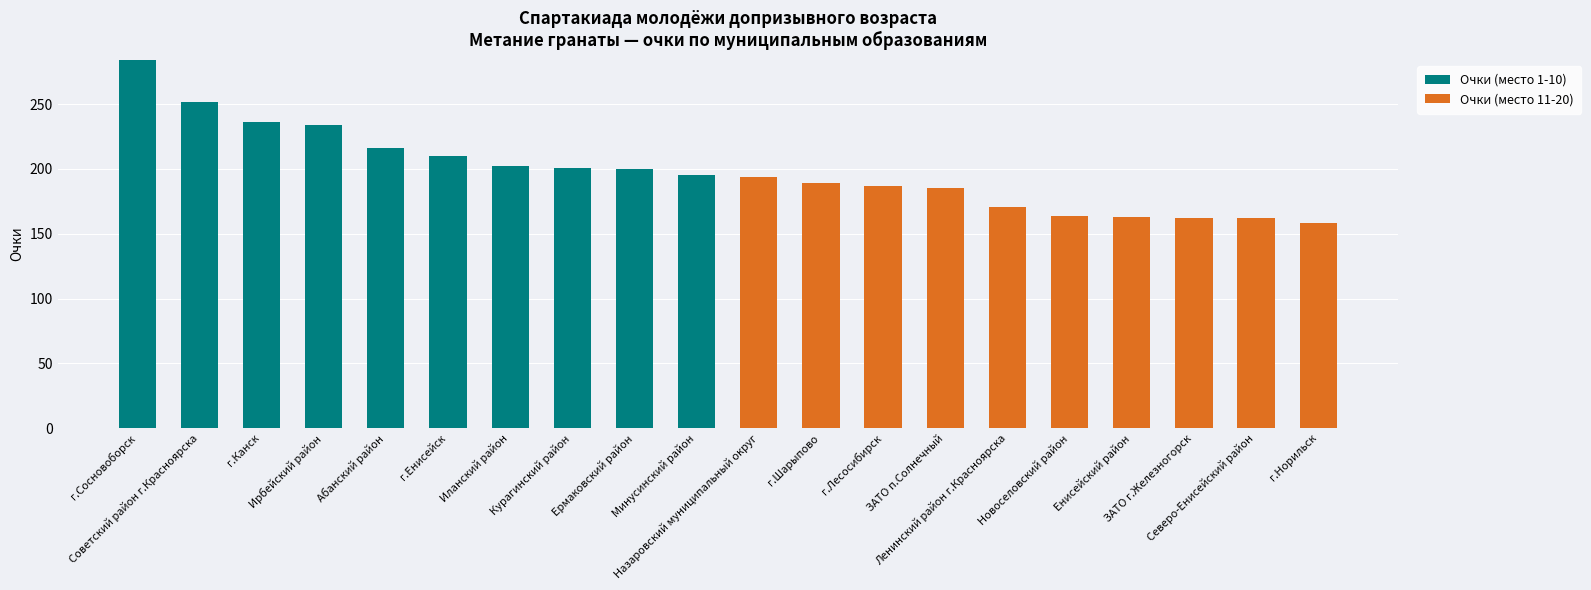

Are the bars horizontal?

No